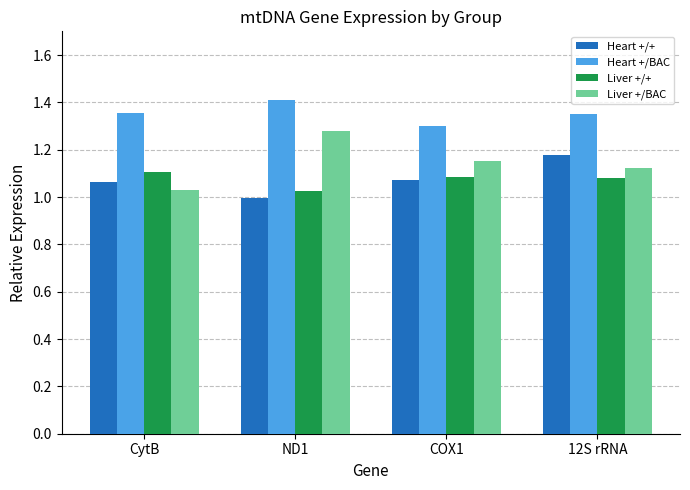

At which label does Heart +/+ reach its peak?

12S rRNA